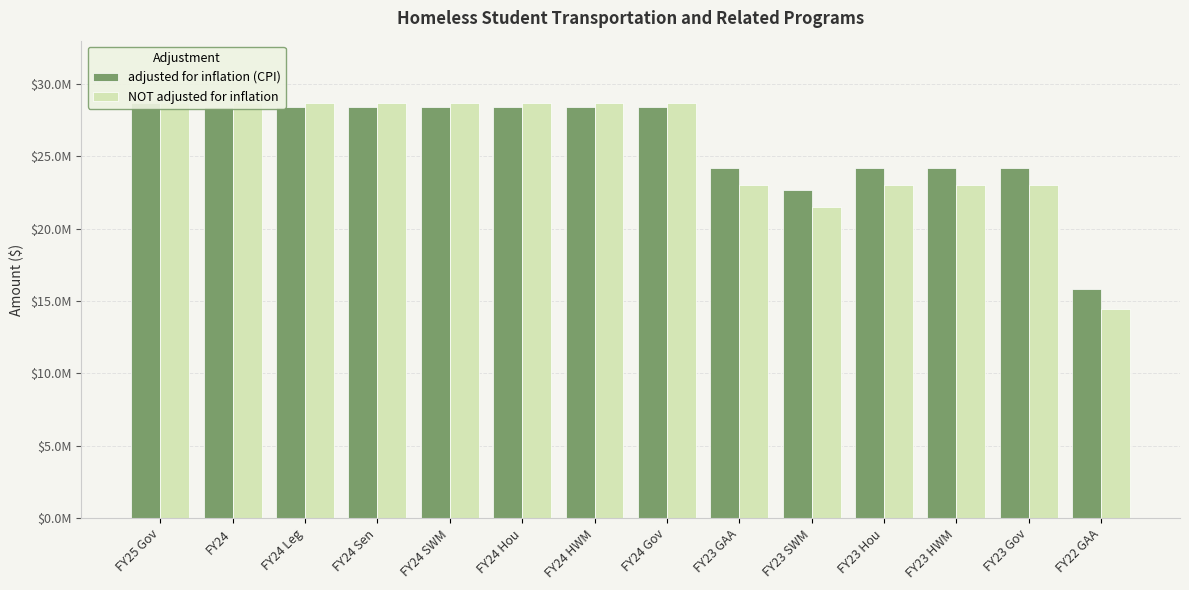

What is the minimum value shown in the chart?

14449605